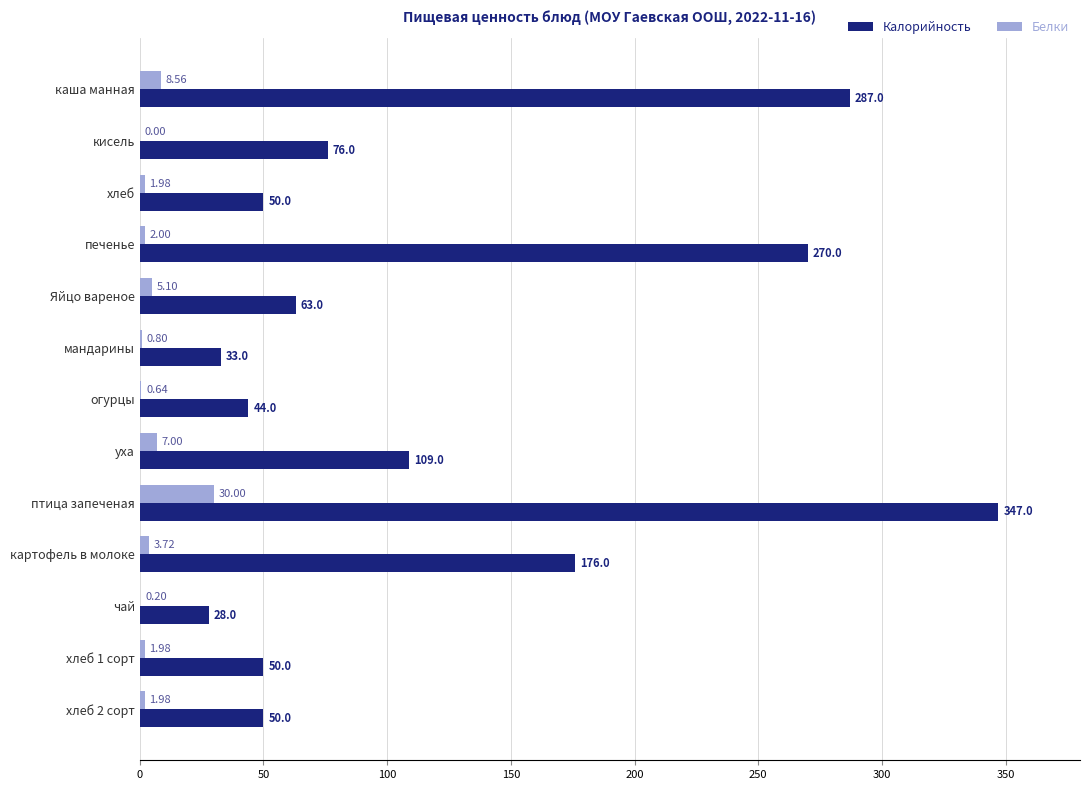

What is the total value across all series at хлеб?

52.0